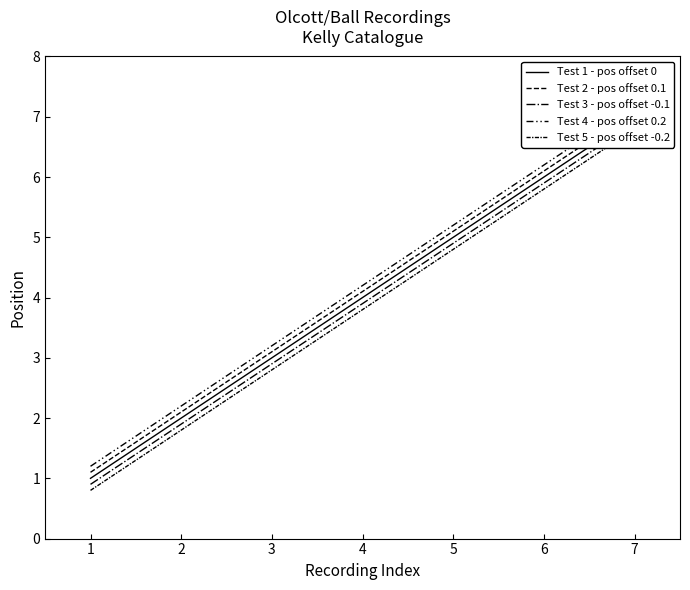

Where does the Test 1 - pos offset 0 series first go above 4?

5